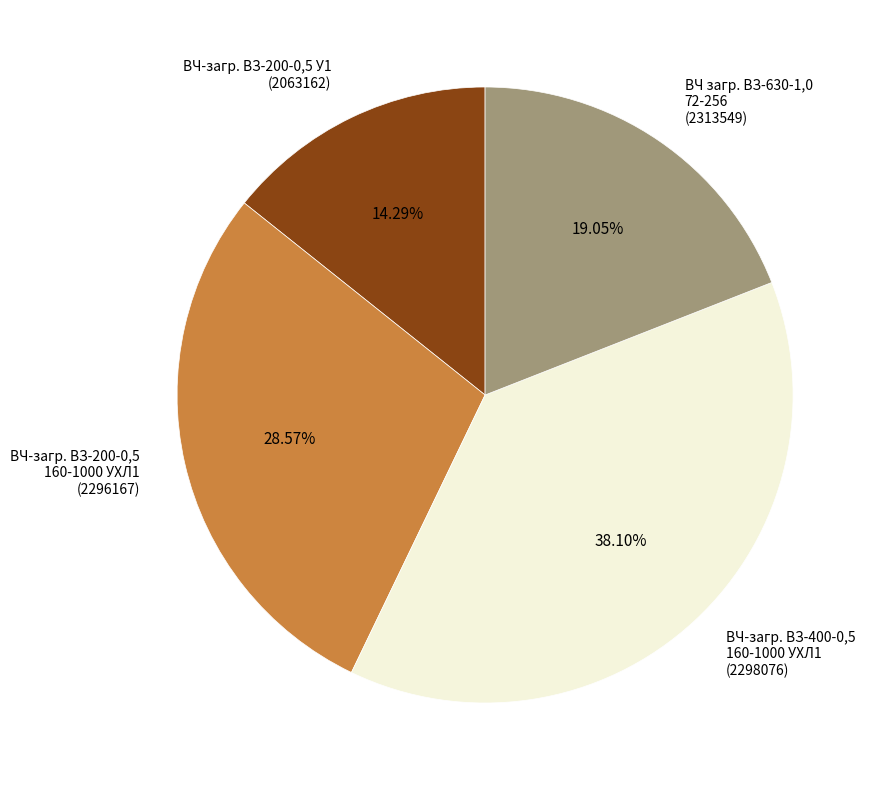

Is the sum of ВЧ загр. ВЗ-630-1,0 72-256 (2313549) and ВЧ-загр. ВЗ-400-0,5 160-1000 УХЛ1 (2298076) greater than half?

Yes